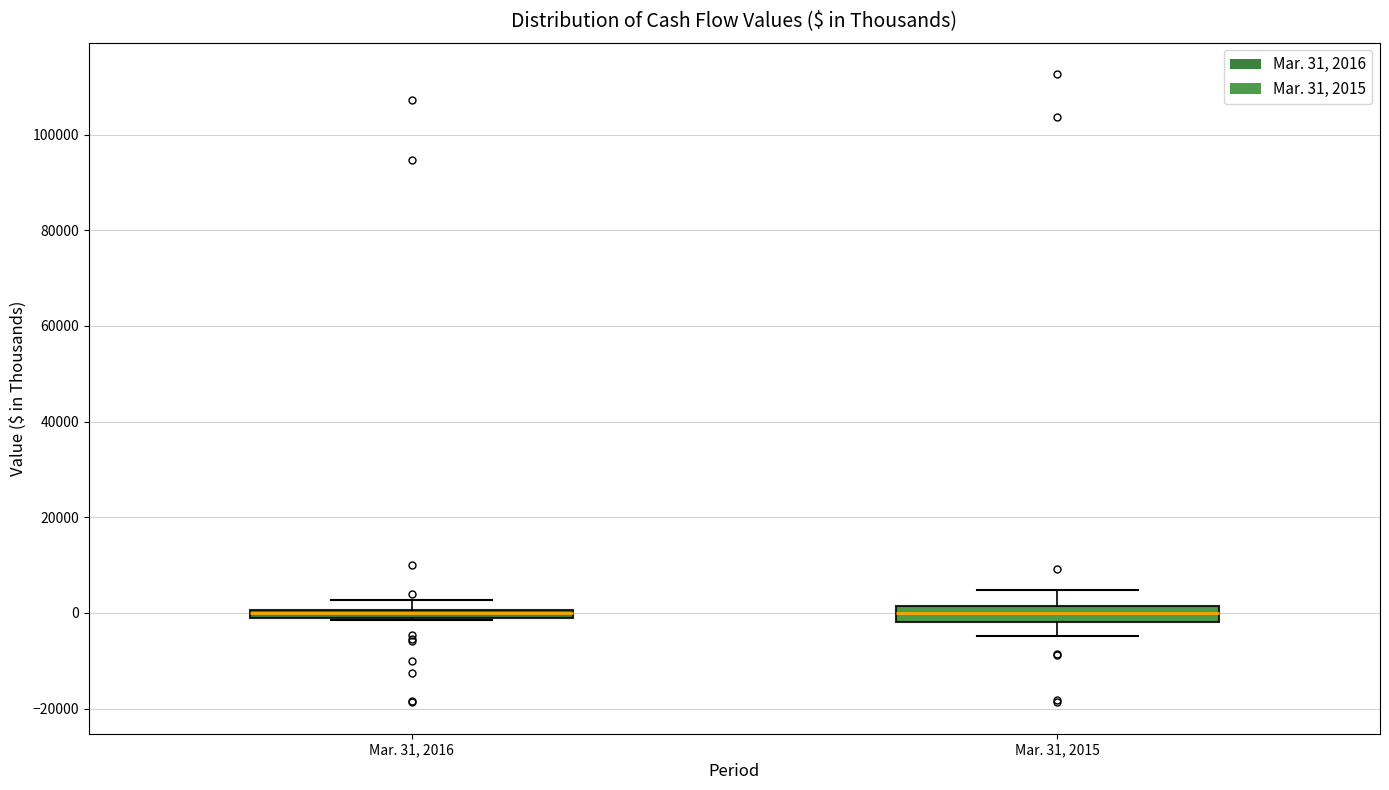

Where is the upper edge of the box for Mar. 31, 2015 on the y-axis? The values are not printed on the chart, so give them approximately, as read against the axis.

2000